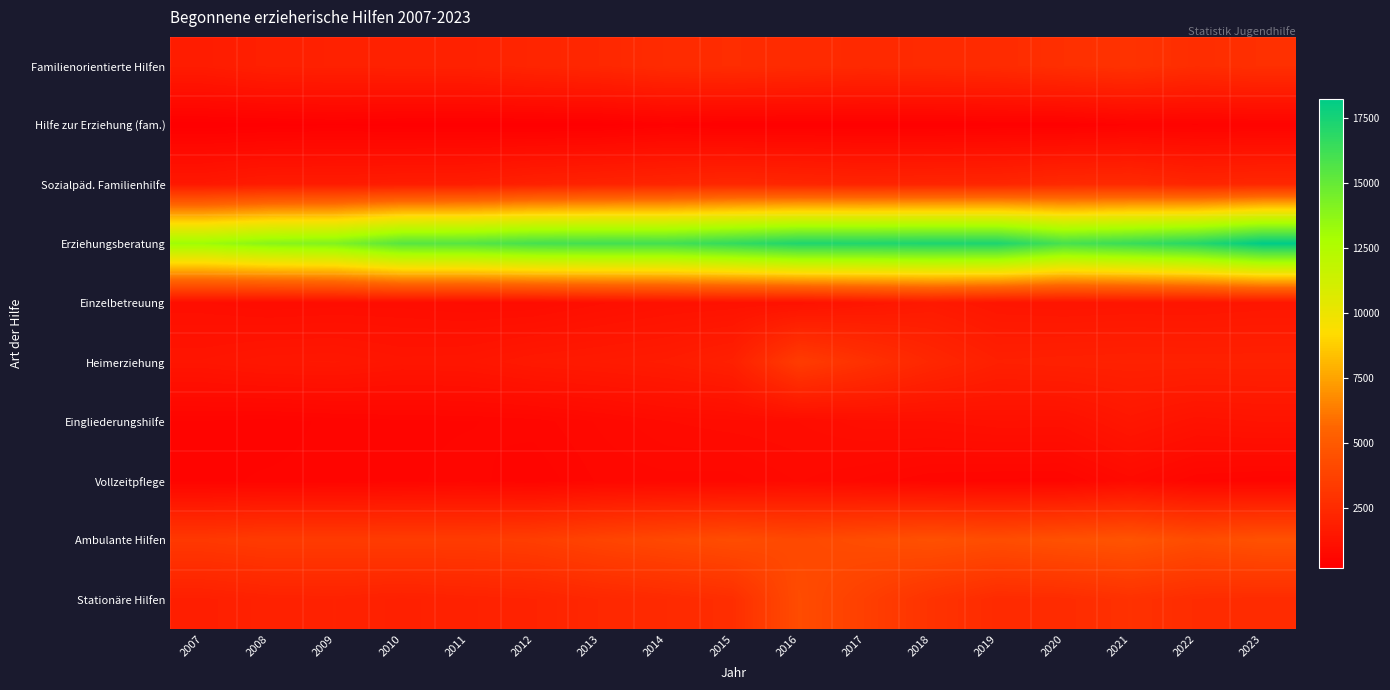

Reading right to left, extract all data points from this chart.

Familienorientierte Hilfen: 2023=2767	2022=2654	2021=2922	2020=2757	2019=2553	2018=2488	2017=2441	2016=2533	2015=2627	2014=2556	2013=2337	2012=2214	2011=2026	2010=2005	2009=1988	2008=1956	2007=1739
Hilfe zur Erziehung (fam.): 2023=442	2022=425	2021=431	2020=309	2019=317	2018=288	2017=292	2016=291	2015=287	2014=355	2013=247	2012=228	2011=238	2010=246	2009=287	2008=249	2007=223
Sozialpäd. Familienhilfe: 2023=2325	2022=2229	2021=2491	2020=2448	2019=2236	2018=2200	2017=2149	2016=2242	2015=2340	2014=2201	2013=2090	2012=1986	2011=1788	2010=1759	2009=1701	2008=1707	2007=1516
Erziehungsberatung: 2023=18240	2022=17002	2021=16411	2020=15939	2019=17290	2018=17300	2017=17205	2016=17213	2015=16602	2014=16075	2013=16094	2012=15997	2011=15503	2010=15423	2009=14125	2008=13883	2007=13188
Einzelbetreuung: 2023=1413	2022=1355	2021=1368	2020=1339	2019=1385	2018=1587	2017=1398	2016=1197	2015=1194	2014=1157	2013=1051	2012=913	2011=909	2010=958	2009=954	2008=927	2007=1002
Heimerziehung: 2023=1998	2022=1993	2021=2003	2020=1973	2019=1930	2018=2309	2017=2848	2016=3417	2015=1949	2014=1727	2013=1643	2012=1572	2011=1411	2010=1384	2009=1503	2008=1481	2007=1363
Eingliederungshilfe: 2023=1287	2022=1221	2021=1436	2020=1127	2019=1129	2018=1064	2017=1044	2016=929	2015=900	2014=854	2013=729	2012=607	2011=568	2010=558	2009=523	2008=471	2007=499
Vollzeitpflege: 2023=523	2022=578	2021=815	2020=550	2019=557	2018=582	2017=696	2016=794	2015=681	2014=688	2013=659	2012=515	2011=608	2010=553	2009=525	2008=514	2007=488
Ambulante Hilfen: 2023=4560	2022=4305	2021=4691	2020=4536	2019=4322	2018=4499	2017=4318	2016=4105	2015=4303	2014=4080	2013=3842	2012=3539	2011=3408	2010=3411	2009=3372	2008=3382	2007=3228
Stationäre Hilfen: 2023=2546	2022=2602	2021=2835	2020=2565	2019=2511	2018=2923	2017=3587	2016=4264	2015=2677	2014=2475	2013=2342	2012=2112	2011=2042	2010=1958	2009=2054	2008=2020	2007=1881